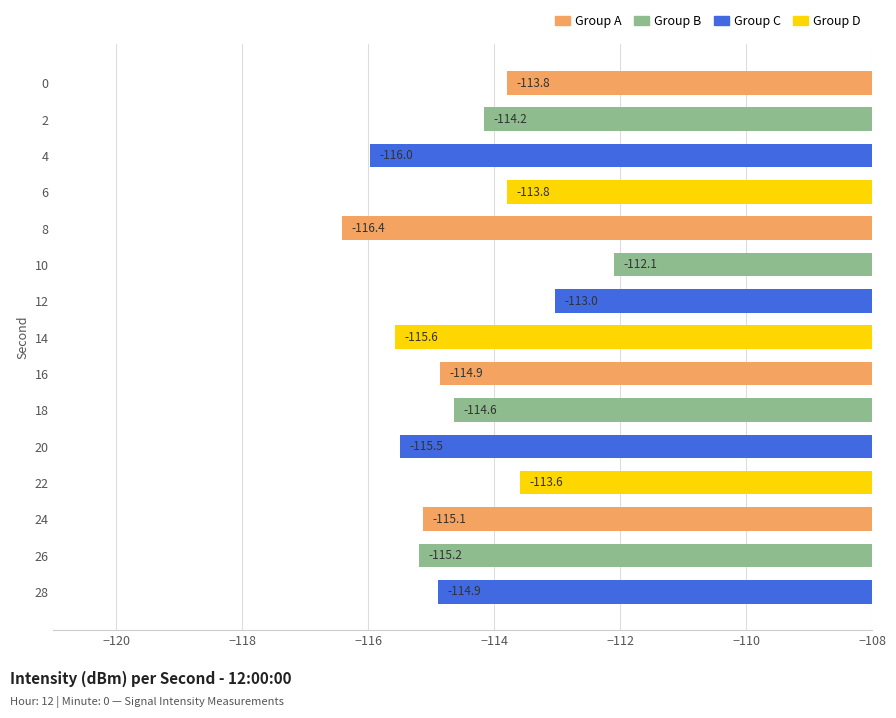

What is the approximate value at 2?

-114.2